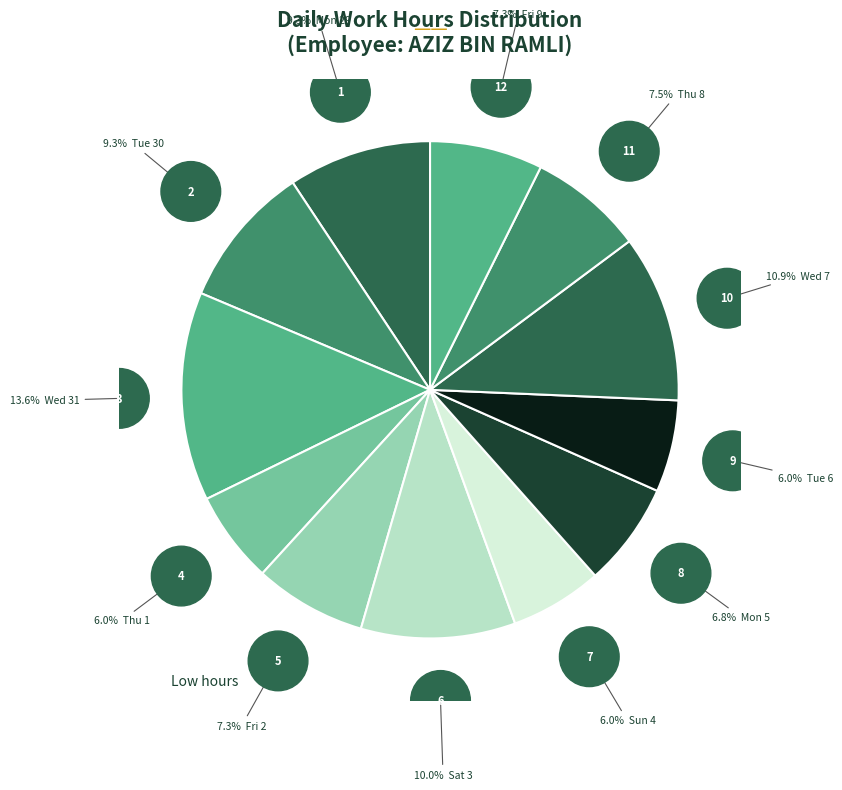

Is there a majority slice in this chart?

No